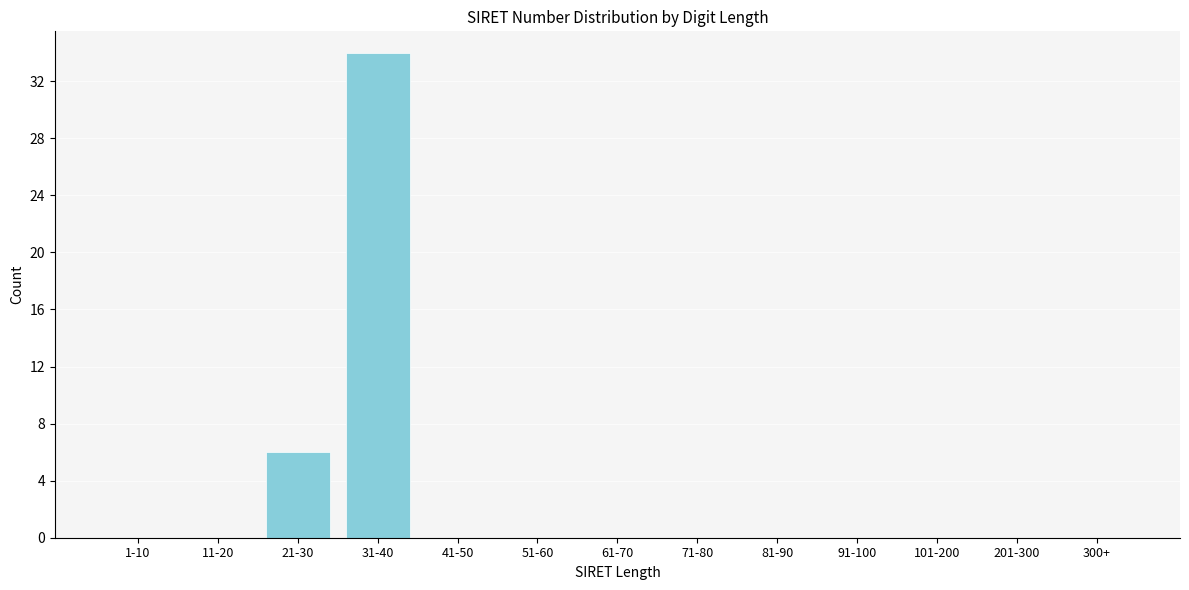

Reading right to left, extract all data points from this chart.

300+=0	201-300=0	101-200=0	91-100=0	81-90=0	71-80=0	61-70=0	51-60=0	41-50=0	31-40=34	21-30=6	11-20=0	1-10=0